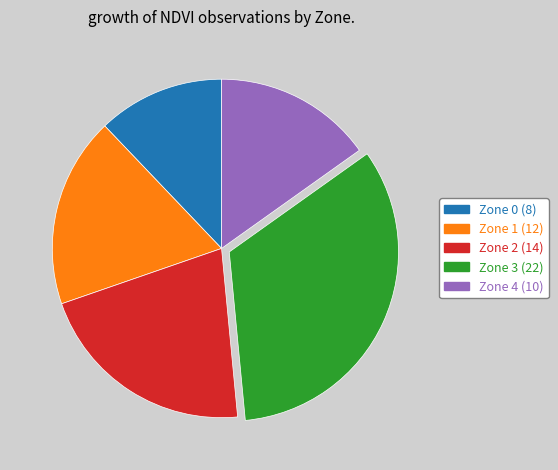

Which has a higher value, Zone 3 or Zone 1?

Zone 3